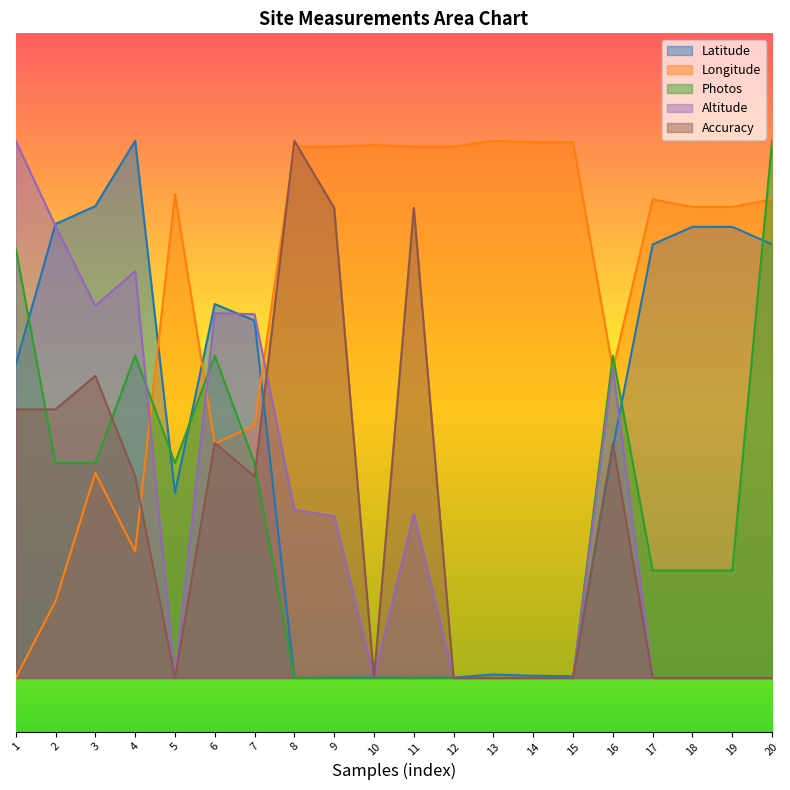

The Longitude series shows 44.6 at 20. True or false?

True